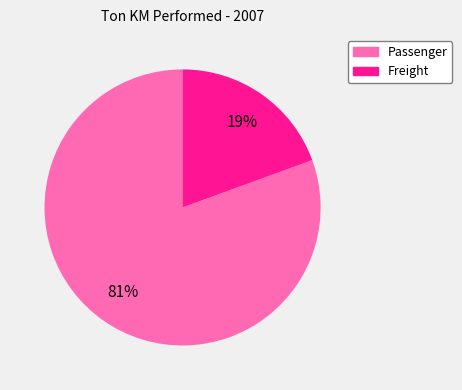

Is there a majority slice in this chart?

Yes